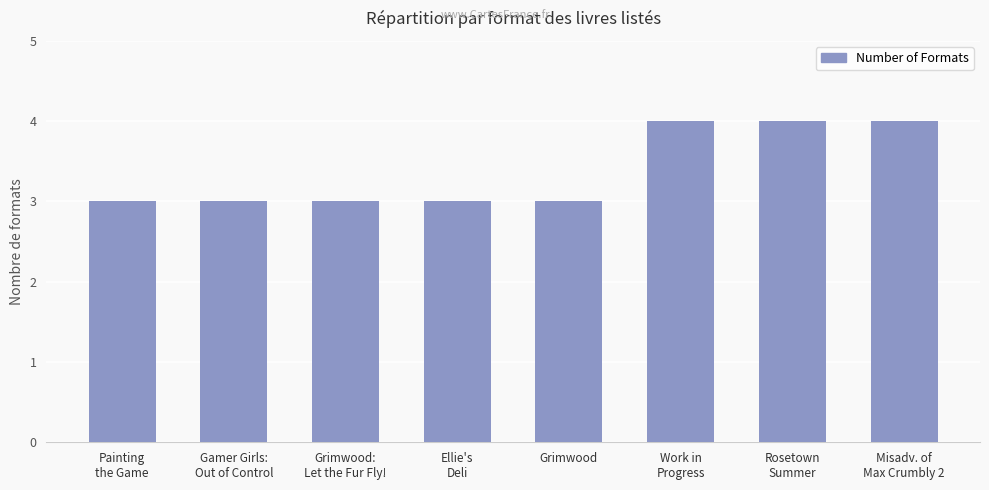

Is it true that the value at Painting
the Game is 3?

True